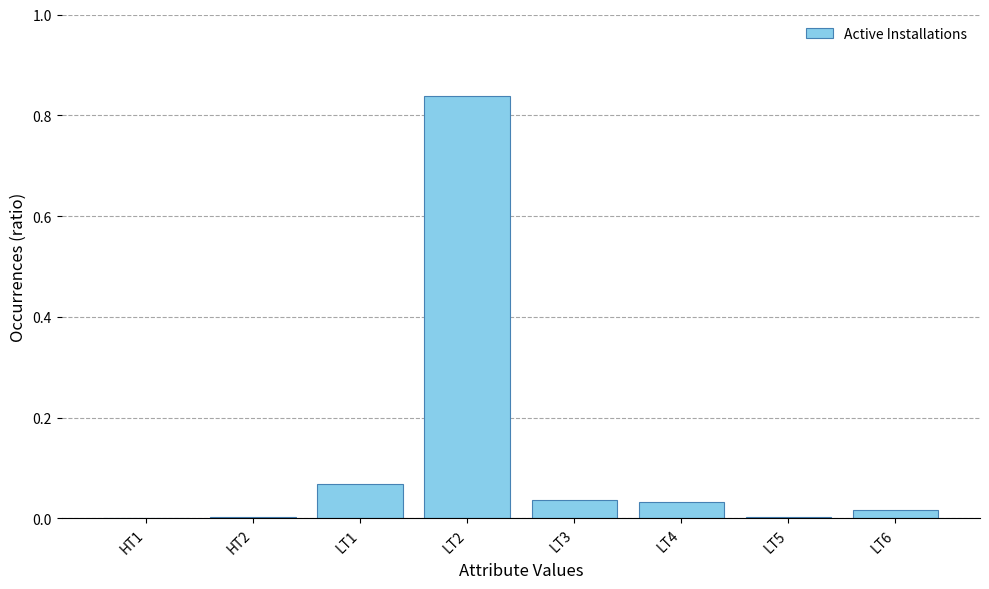

Count the number of data series in this chart.

1